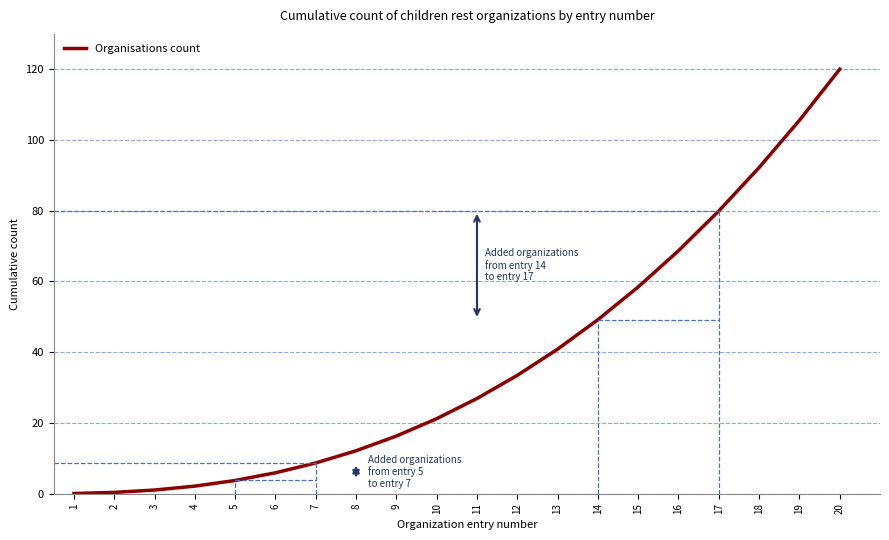

True or false: the data shows 12.1 at 8.

True